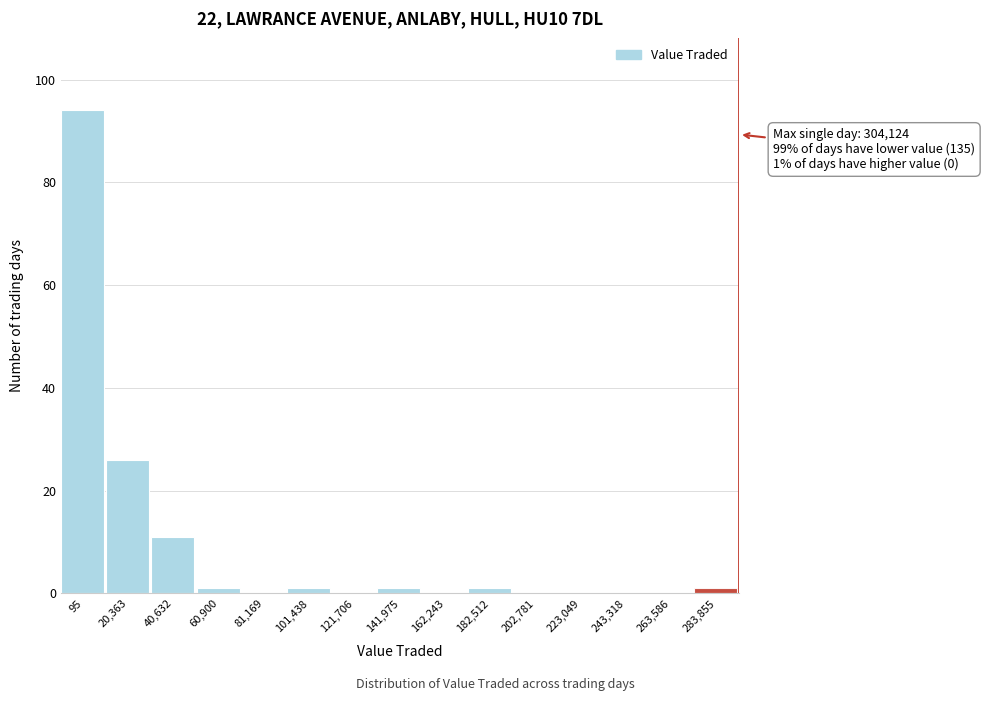

Reading left to right, what are all the values shown in this chart?

95=94	20,363=26	40,632=11	60,900=1	81,169=0	101,438=1	121,706=0	141,975=1	162,243=0	182,512=1	202,781=0	223,049=0	243,318=0	263,586=0	283,855=1